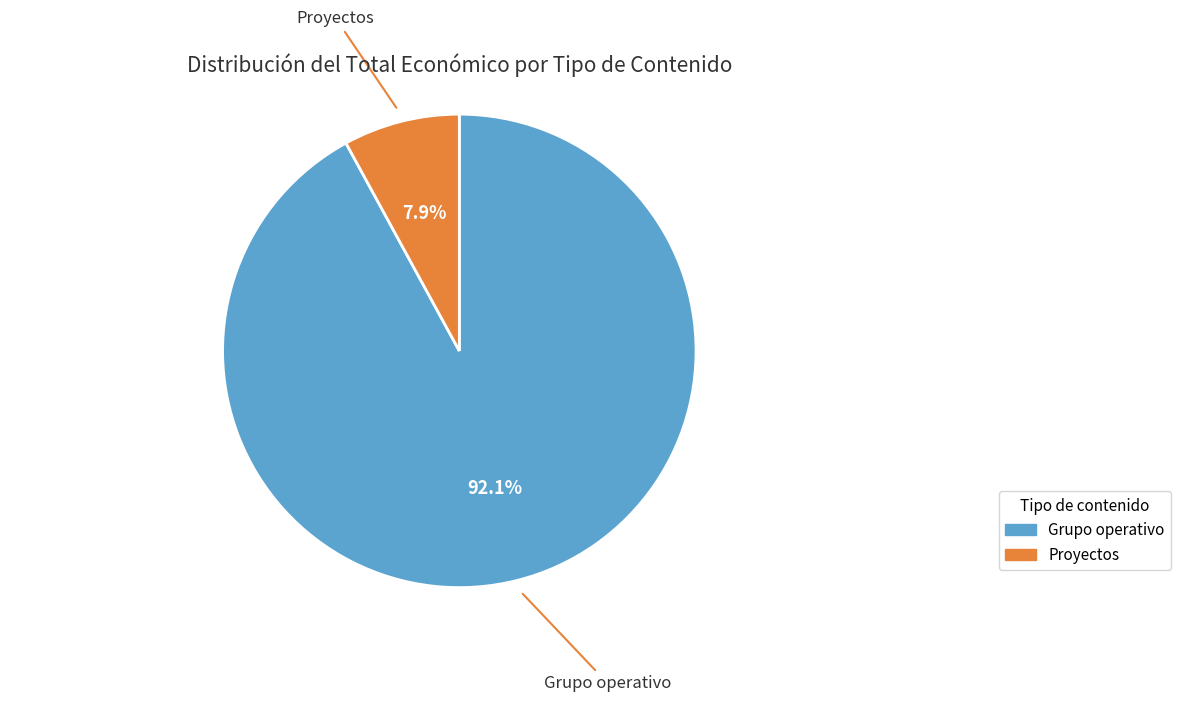

Does any single category account for the majority?

Yes